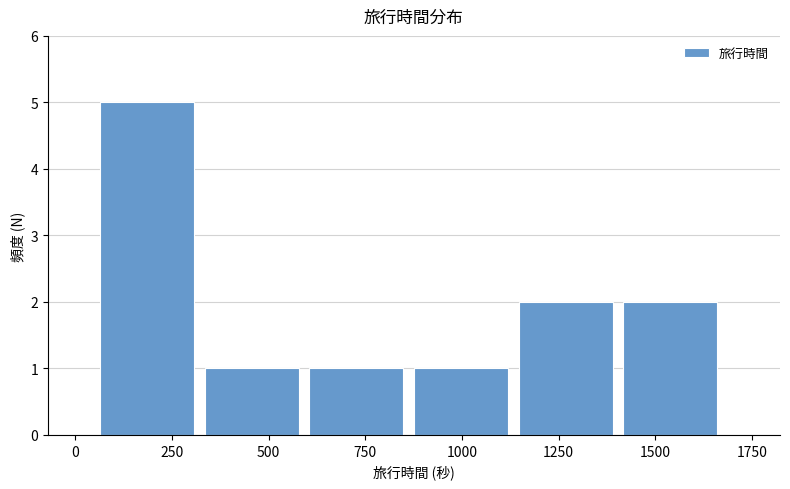

How tall is the bar that spans 600 to 900 on the x-axis? Neither the bar edges nor the heights are printed on the chart, so give them approximately, as read against the axes.

1